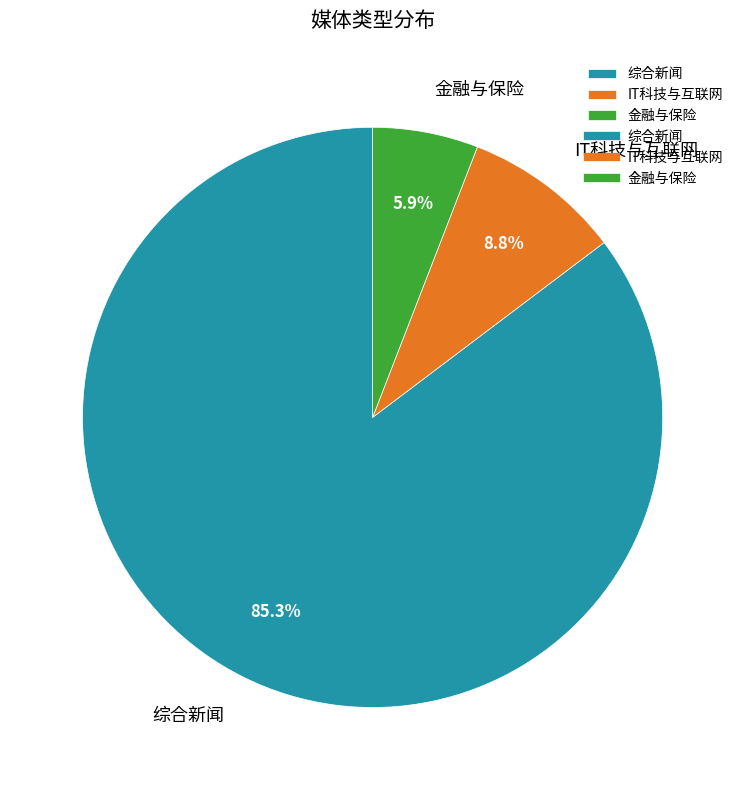

Which category has the smallest portion of the pie?

金融与保险